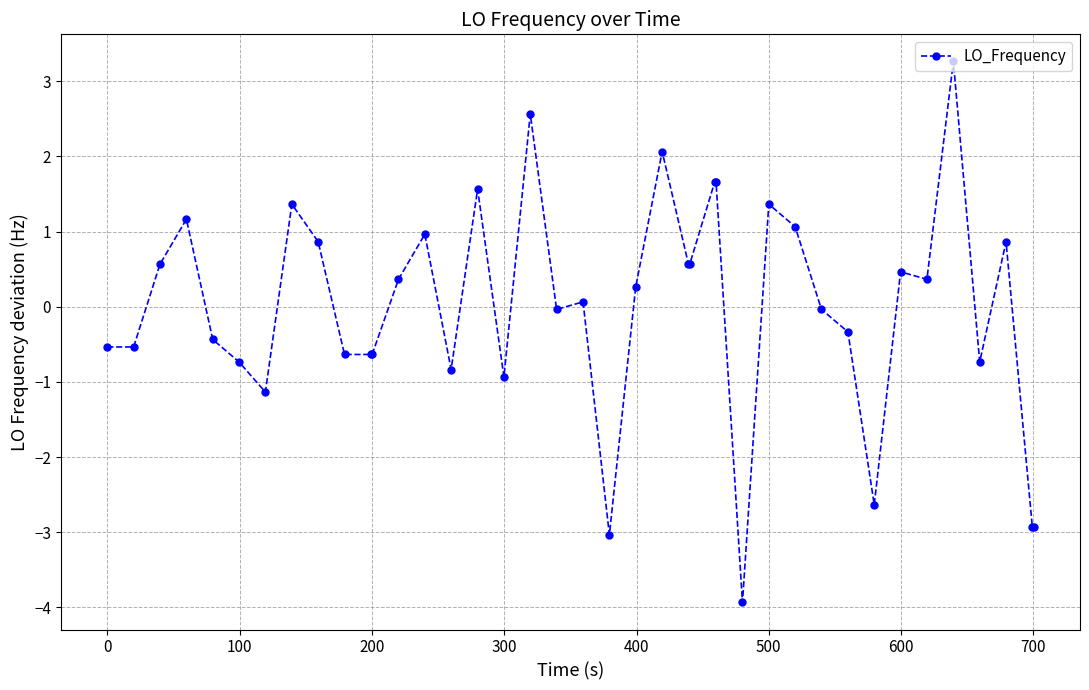

What is the difference between the maximum and minimum values?

7.2